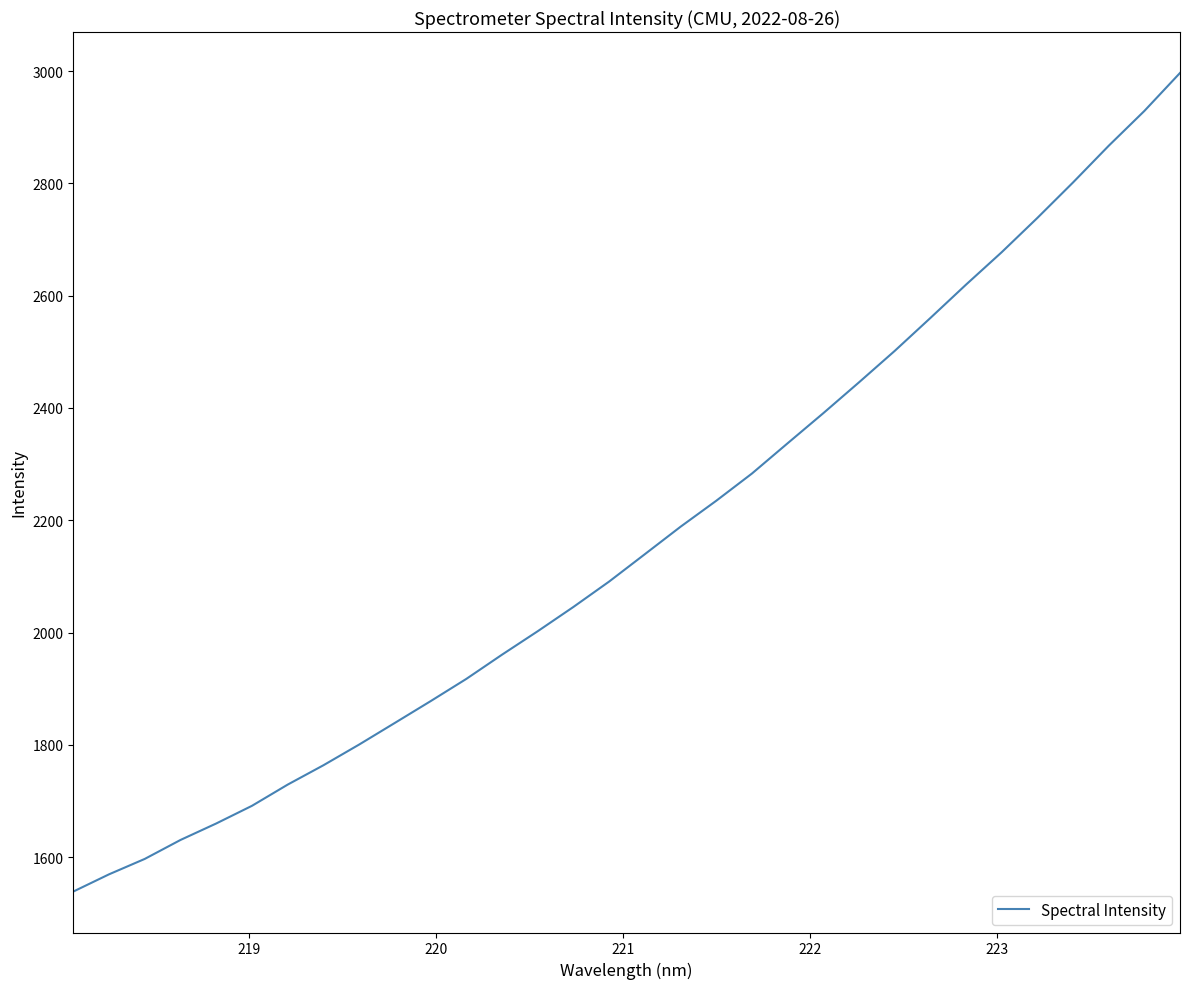

What is the minimum value shown in the chart?

1538.7